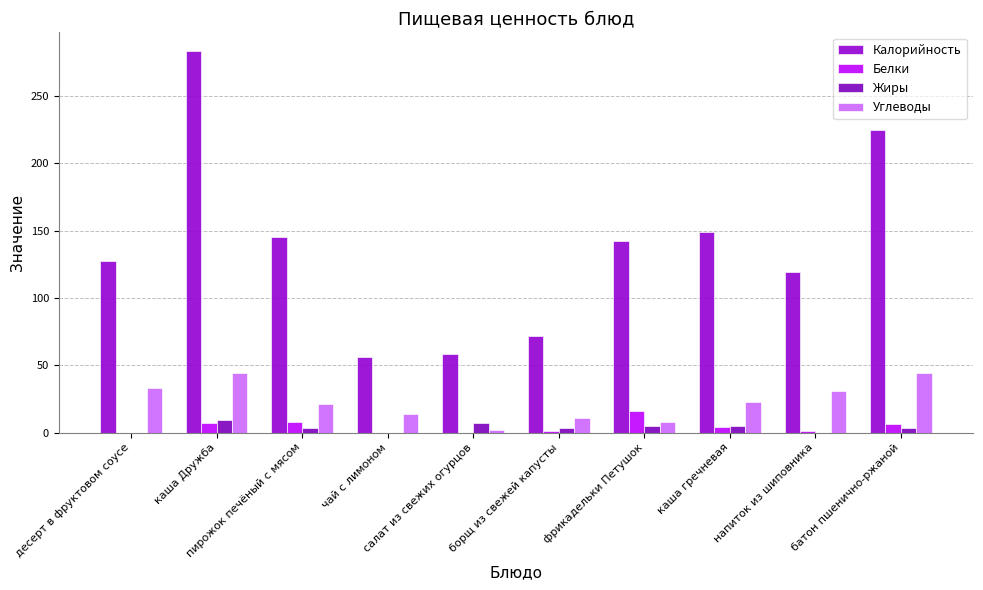

Reading right to left, list all the values displayed in this chart.

Калорийность: батон пшенично-ржаной=225	напиток из шиповника=119	каша гречневая=149	фрикадельки Петушок=142	борщ из свежей капусты=72	салат из свежих огурцов=58	чай с лимоном=56	пирожок печёный с мясом=145	каша Дружба=283	десерт в фруктовом соусе=127
Белки: батон пшенично-ржаной=6	напиток из шиповника=1	каша гречневая=4	фрикадельки Петушок=16	борщ из свежей капусты=1	салат из свежих огурцов=0	чай с лимоном=0	пирожок печёный с мясом=8	каша Дружба=7	десерт в фруктовом соусе=0
Жиры: батон пшенично-ржаной=3	напиток из шиповника=0	каша гречневая=5	фрикадельки Петушок=5	борщ из свежей капусты=3	салат из свежих огурцов=7	чай с лимоном=0	пирожок печёный с мясом=3	каша Дружба=9	десерт в фруктовом соусе=0
Углеводы: батон пшенично-ржаной=44	напиток из шиповника=31	каша гречневая=23	фрикадельки Петушок=8	борщ из свежей капусты=11	салат из свежих огурцов=2	чай с лимоном=14	пирожок печёный с мясом=21	каша Дружба=44	десерт в фруктовом соусе=33